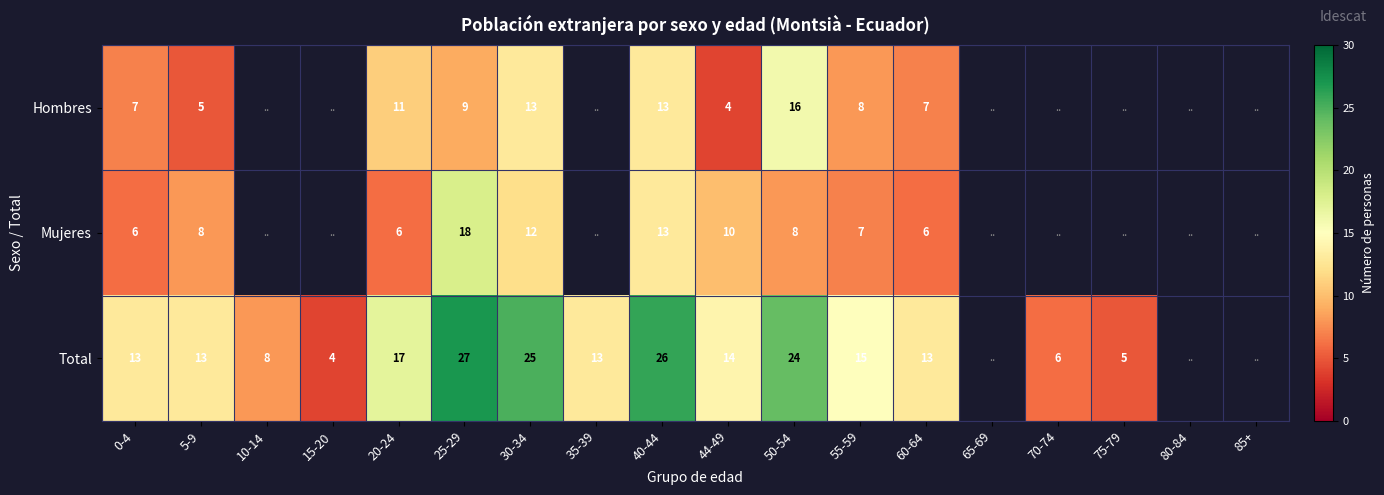

What is the sum of the Hombres values at 20-24 and 40-44?

24